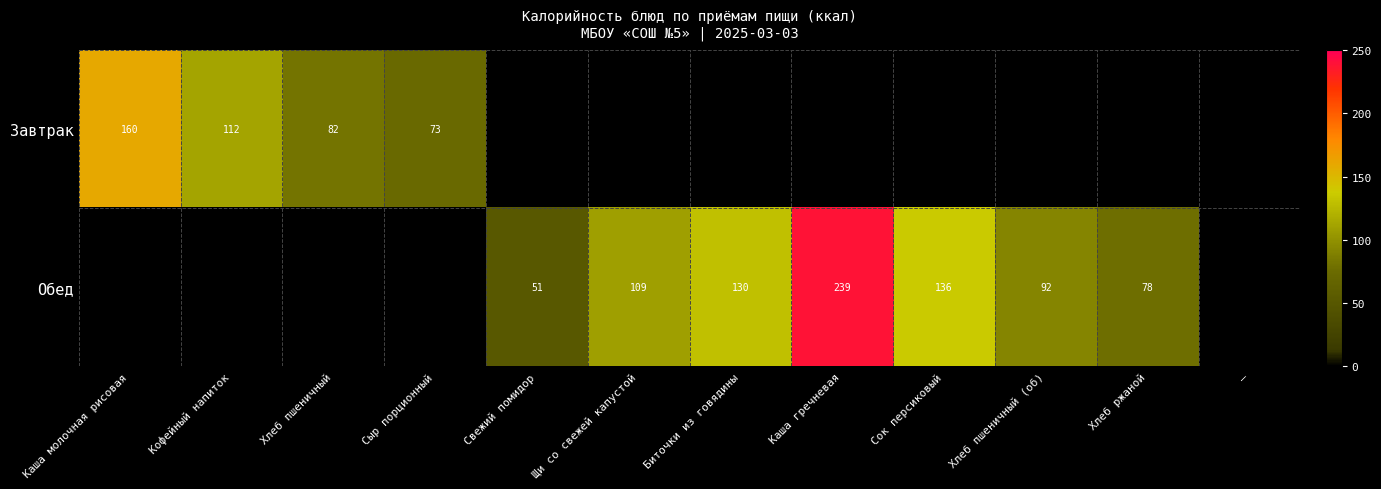

Is it true that Обед equals 32 at Хлеб ржаной?

False